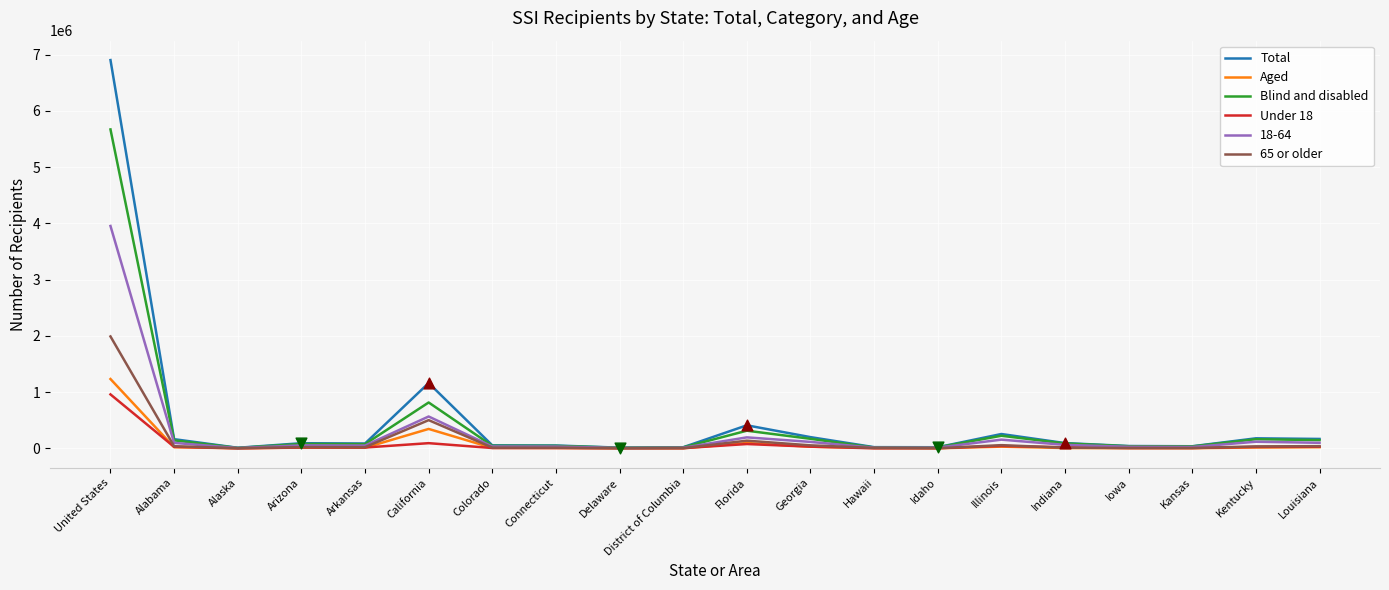

Which series has the largest total across all categories?

Total